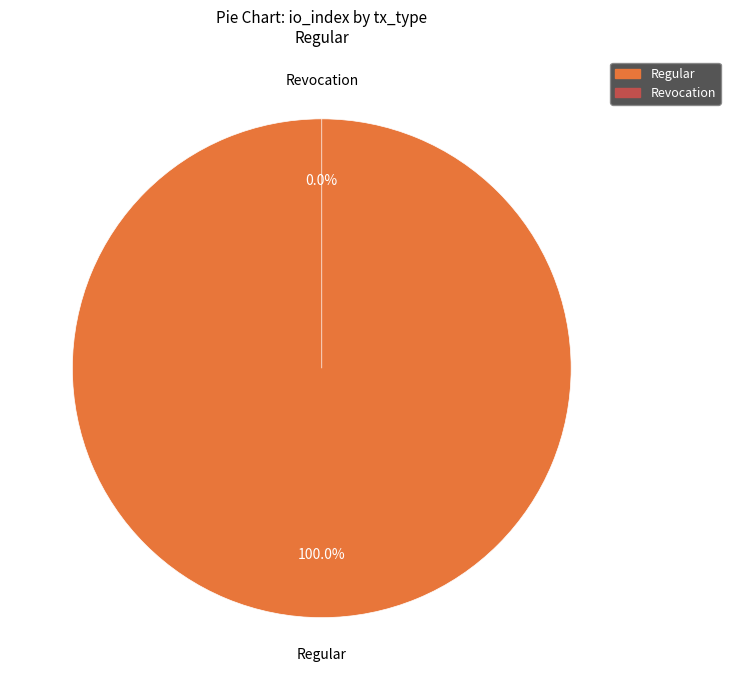

How many slices are in this pie chart?

2